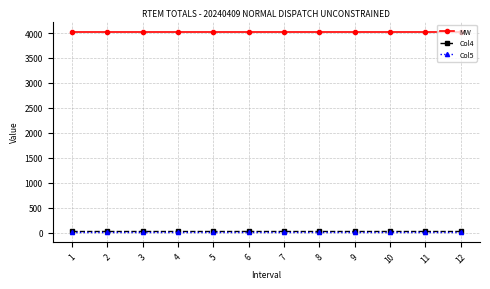

At how many categories does at least one series exceed 1440?

12